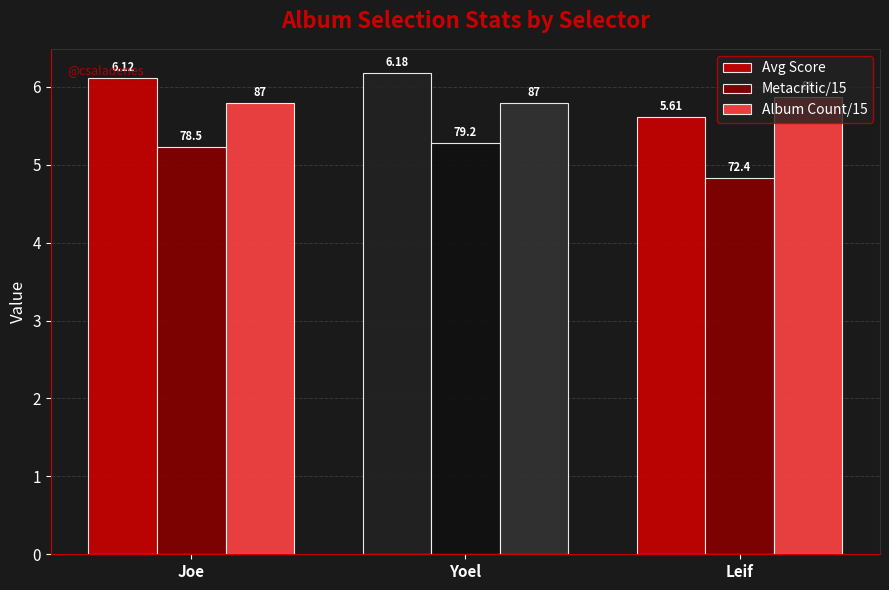

The Avg Score series shows 6.1 at Joe. True or false?

True